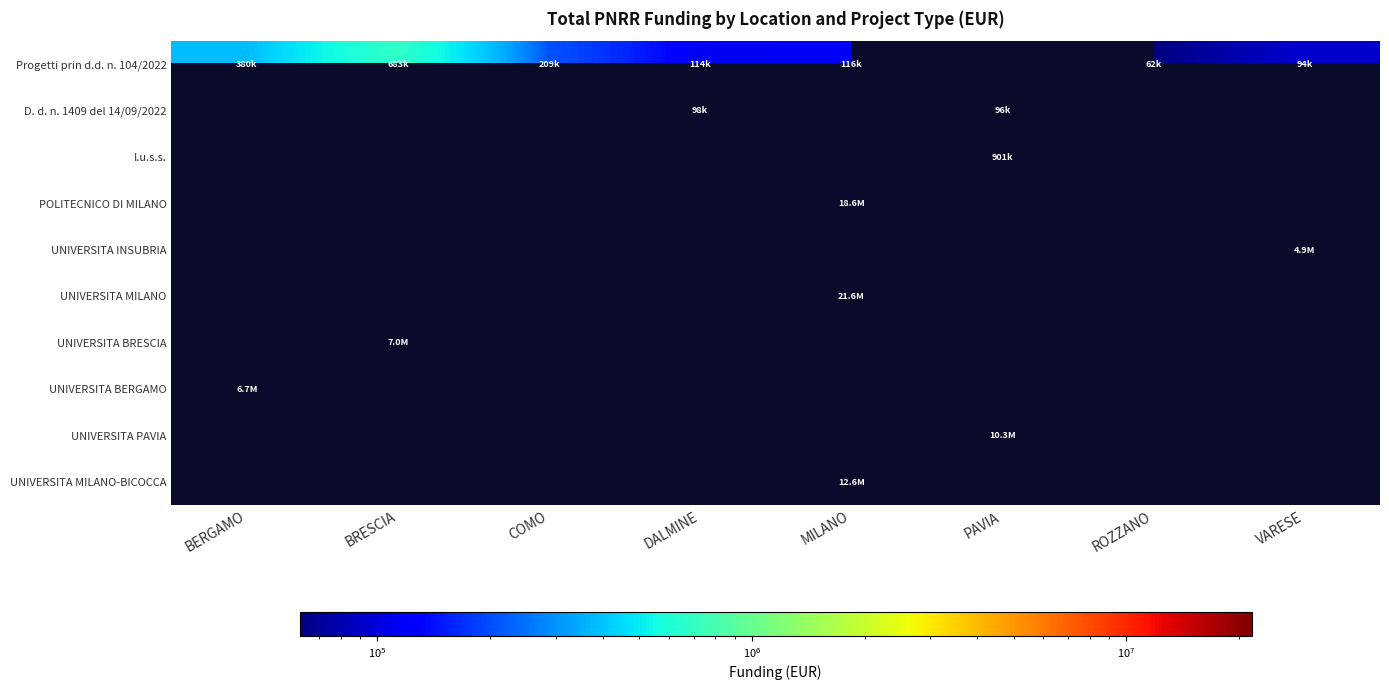

How many series are shown in this chart?

10